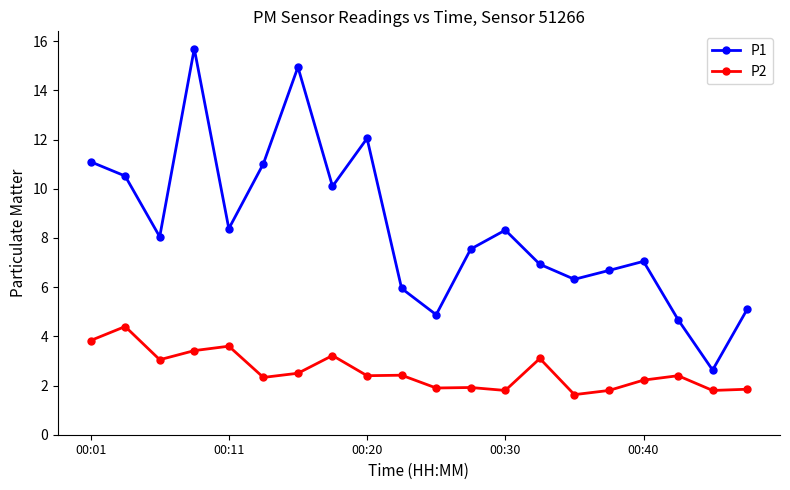

List the series in order of their peak value, highest first.

P1, P2